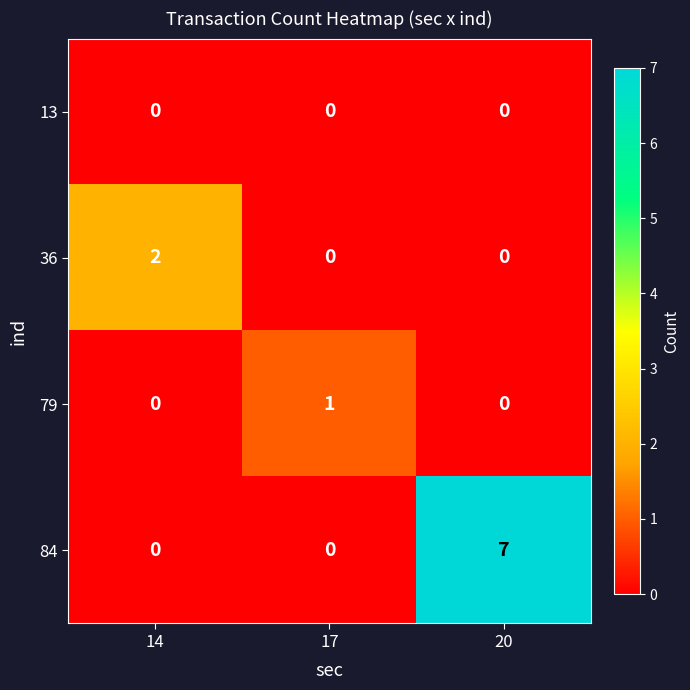

Reading left to right, extract all data points from this chart.

13: 0	0	0
36: 2	0	0
79: 0	1	0
84: 0	0	7